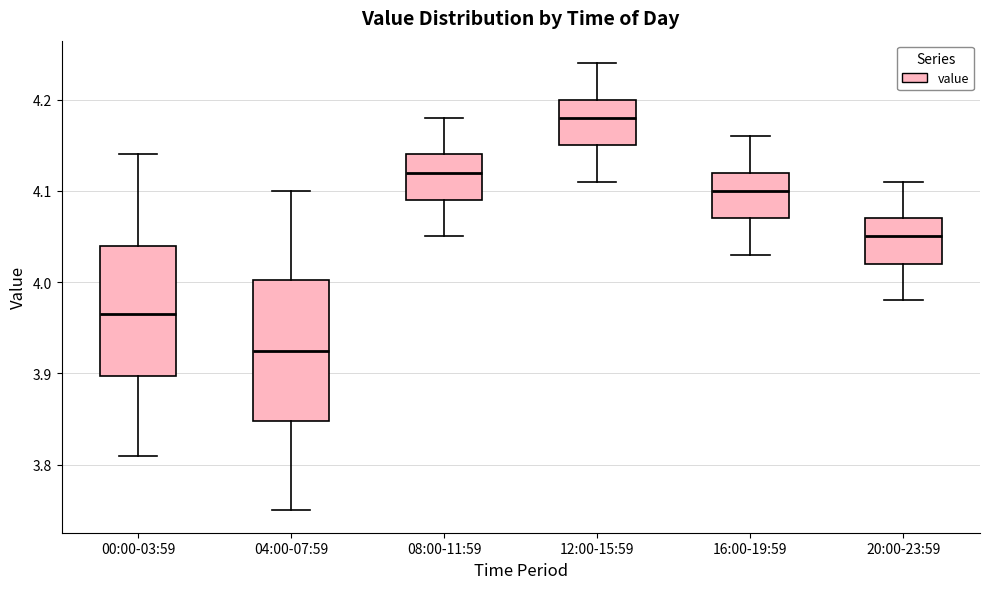

Which box's median line is the highest?

12:00-15:59